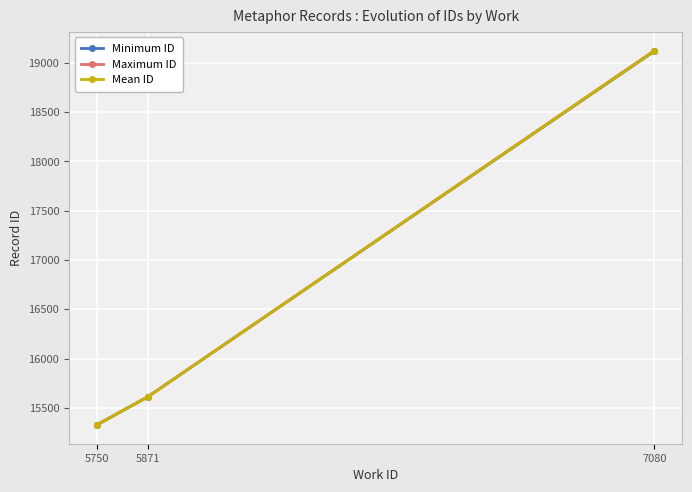

List the series in order of their overall mean, lowest first.

Minimum ID, Mean ID, Maximum ID